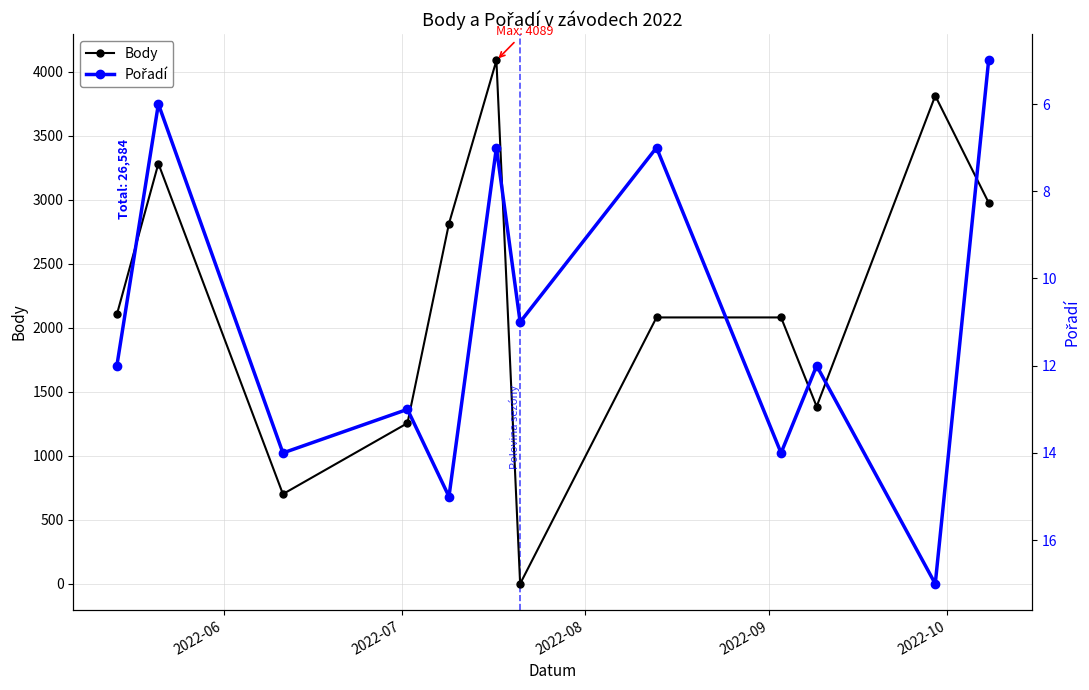

What is the sum of all Pořadí values?

133